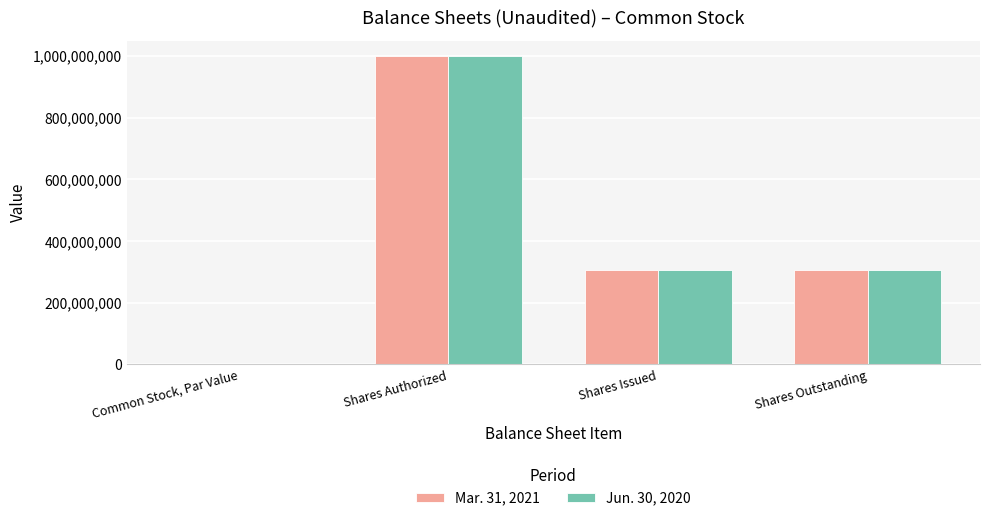

How many Mar. 31, 2021 values are between 307280150 and 1000000000?

3